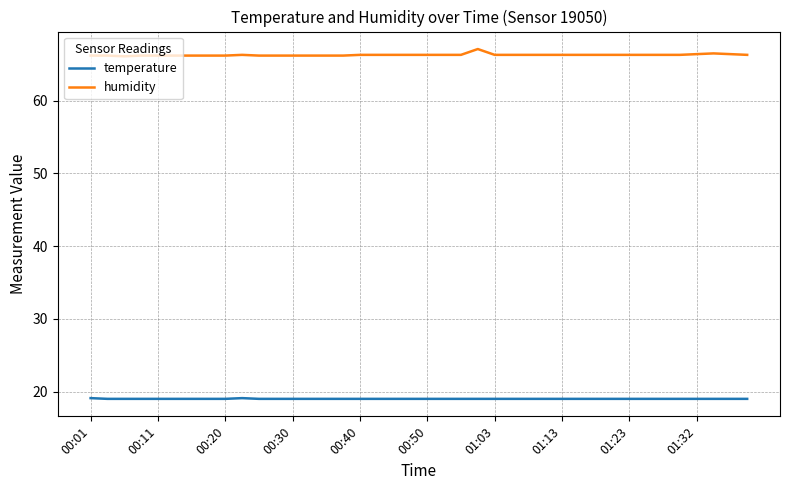

What is the minimum value for humidity?

66.1